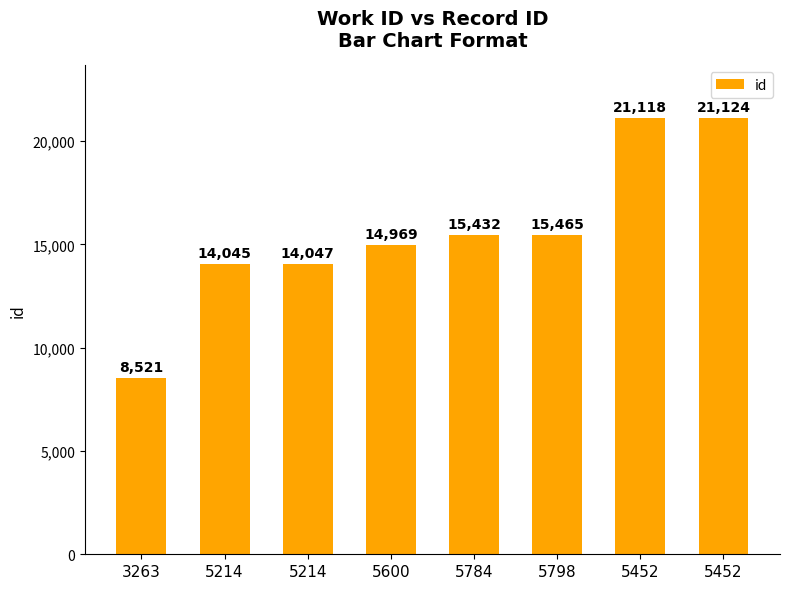

What is the approximate value at 5214?

14047